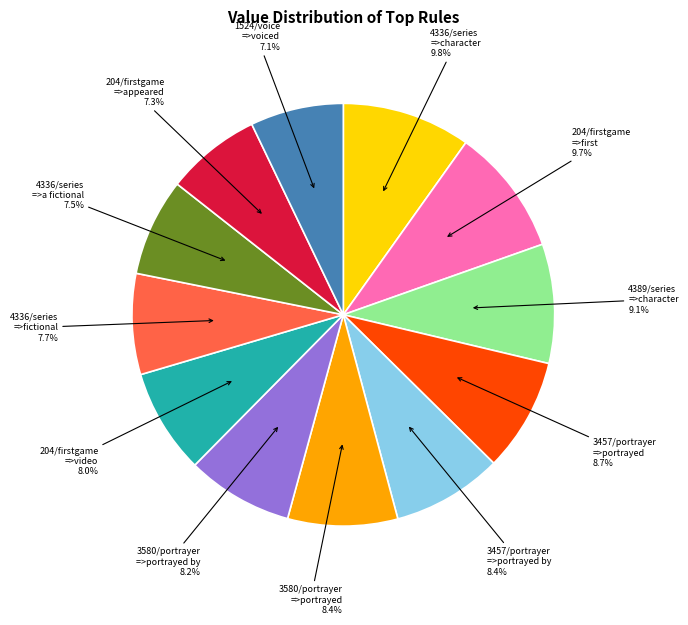

Does 3457/portrayer =>portrayed account for over 50% of the chart?

No